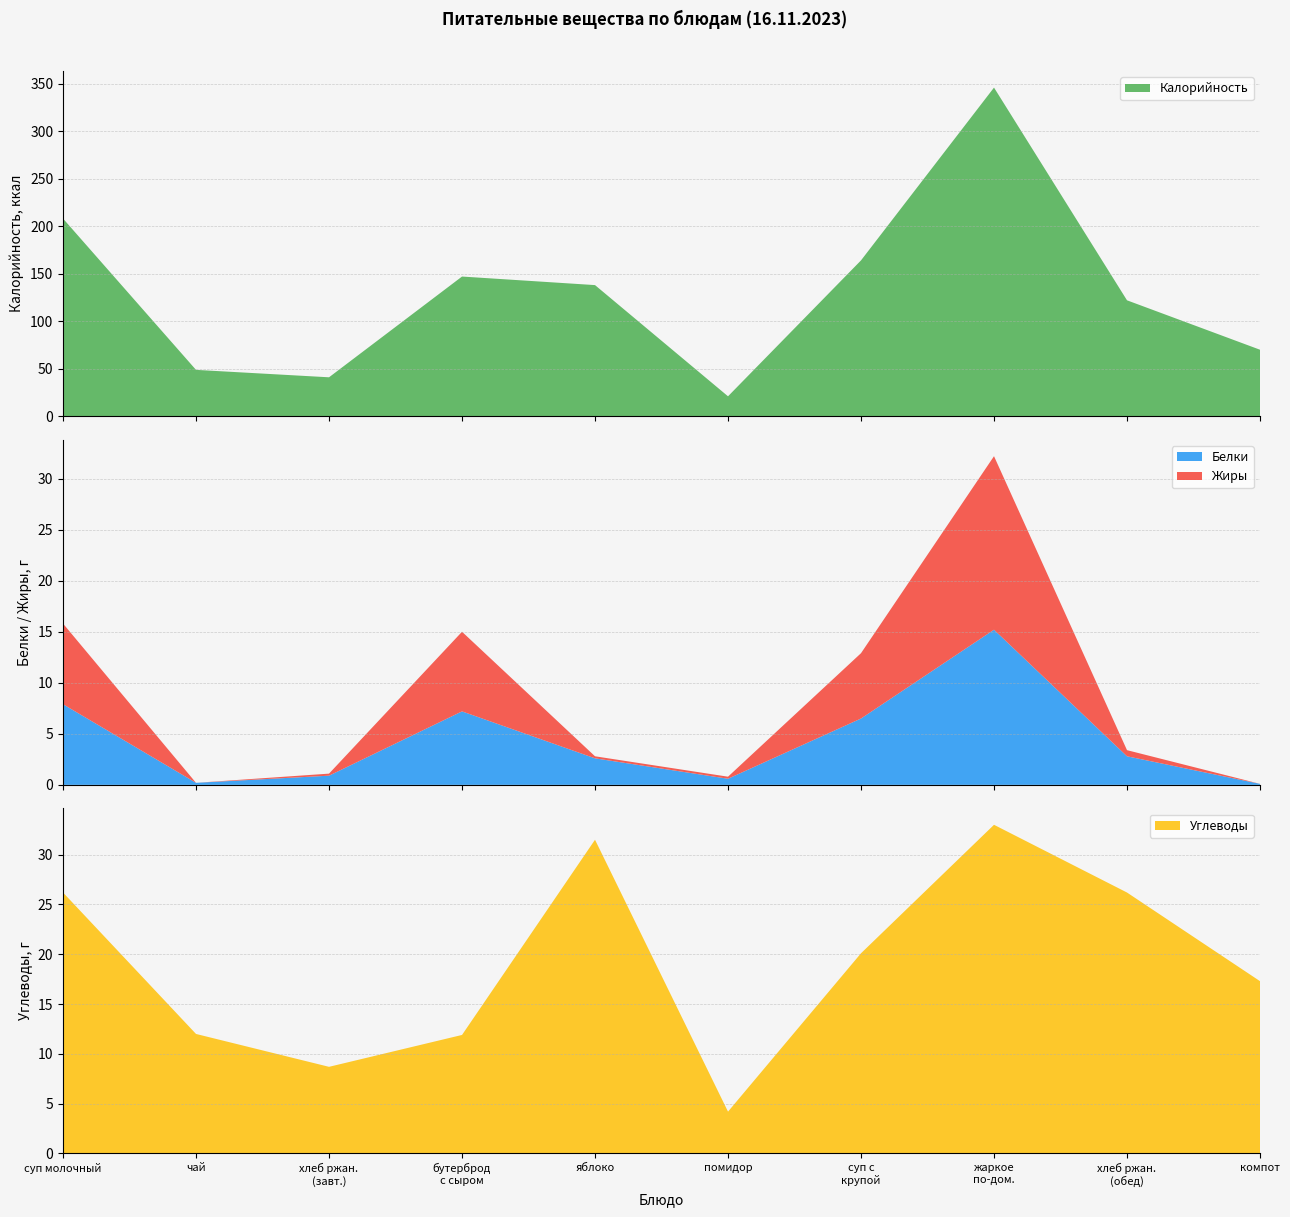

Reading right to left, transcribe all the data shown in this chart.

Калорийность: компот из свежих ягод=70.0	хлеб ржаной (обед)=122.0	жаркое по-домашнему=345.8	суп с крупой и мясом=164.0	помидор свежий=21.0	яблоко=138.0	бутерброд с сыром=147.0	хлеб ржаной (завтрак)=41.0	чай=48.8	суп молочный с крупой ячневой=208.0
Белки: компот из свежих ягод=0.1	хлеб ржаной (обед)=2.8	жаркое по-домашнему=15.2	суп с крупой и мясом=6.5	помидор свежий=0.6	яблоко=2.6	бутерброд с сыром=7.2	хлеб ржаной (завтрак)=0.9	чай=0.2	суп молочный с крупой ячневой=7.9
Жиры: компот из свежих ягод=0.0	хлеб ржаной (обед)=0.6	жаркое по-домашнему=17.0	суп с крупой и мясом=6.4	помидор свежий=0.2	яблоко=0.2	бутерброд с сыром=7.8	хлеб ржаной (завтрак)=0.2	чай=0.0	суп молочный с крупой ячневой=7.9
Углеводы: компот из свежих ягод=17.3	хлеб ржаной (обед)=26.2	жаркое по-домашнему=33.0	суп с крупой и мясом=20.1	помидор свежий=4.2	яблоко=31.5	бутерброд с сыром=11.9	хлеб ржаной (завтрак)=8.7	чай=12.0	суп молочный с крупой ячневой=26.2